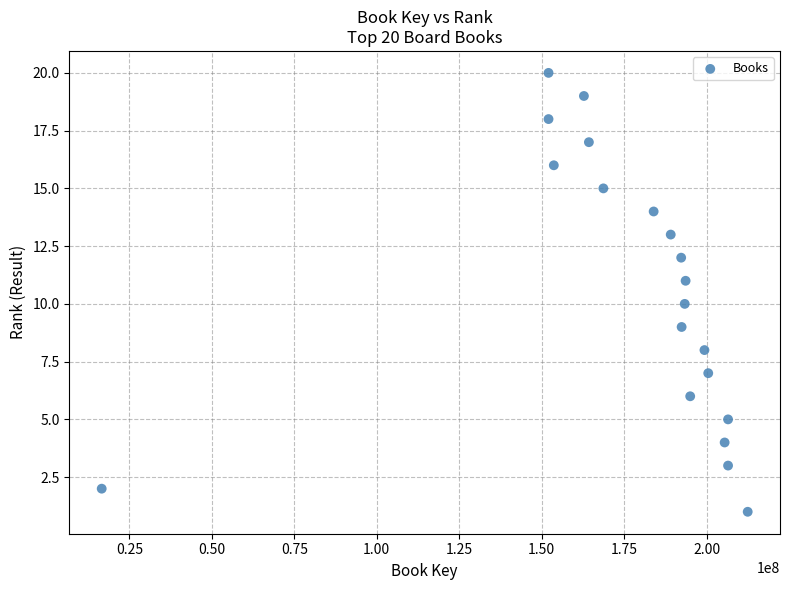

What is the range of Y values (max minus min)?

19